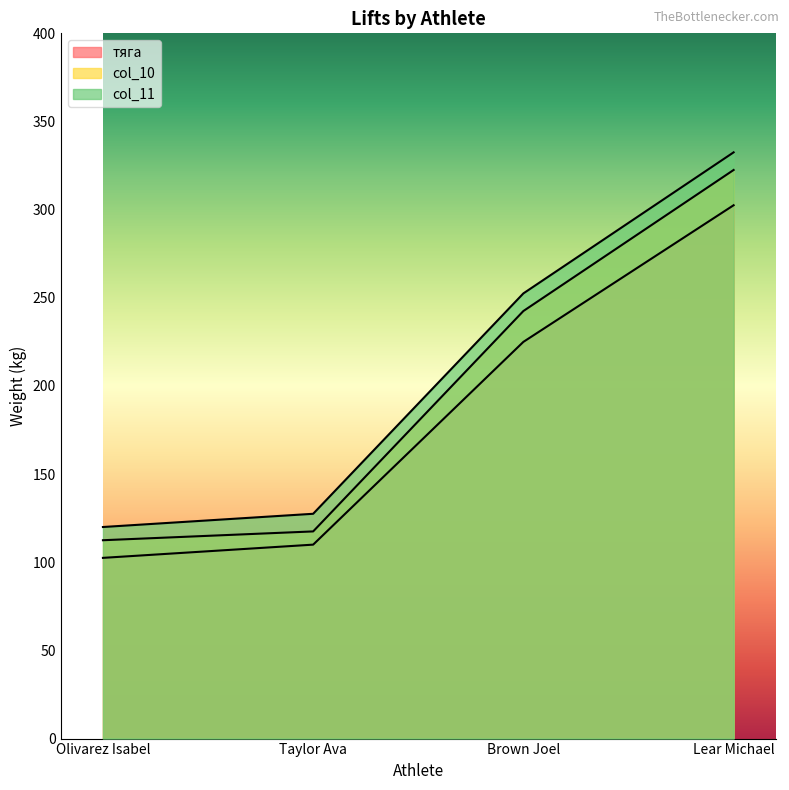

Which has a higher value, Brown Joel or Olivarez Isabel?

Brown Joel